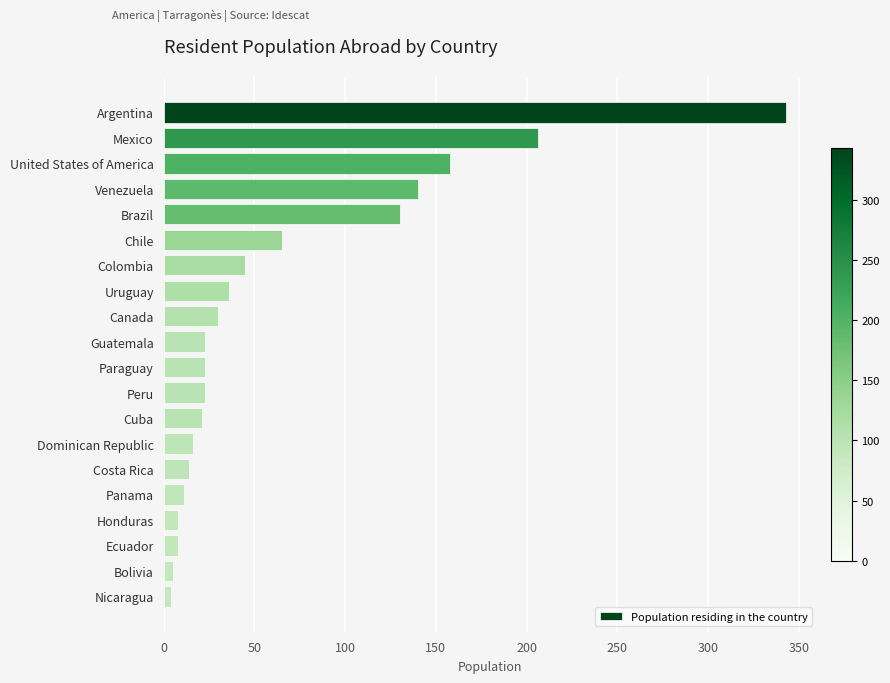

What is the difference between the second highest and second lowest values?

201